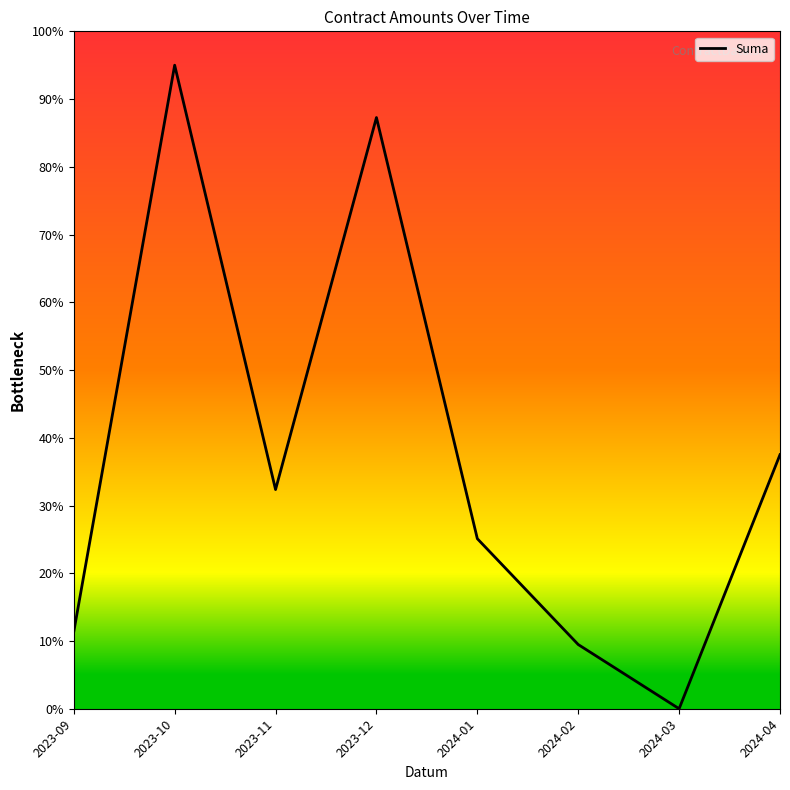

How many lines are shown in the chart?

1